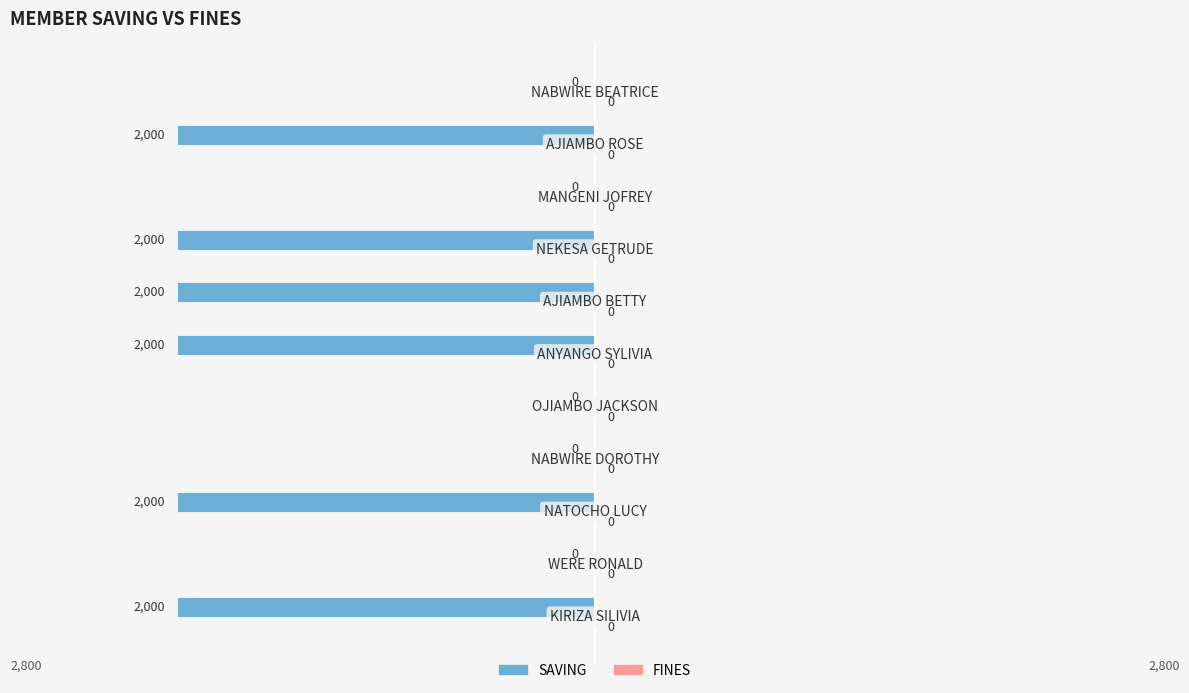

What is the sum of all values?

-12000